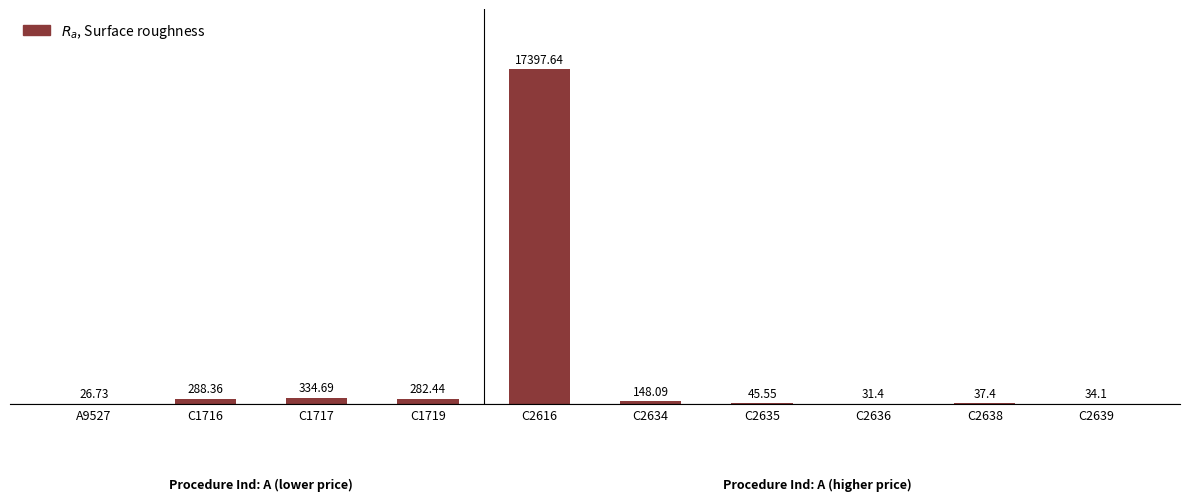

Count the number of data series in this chart.

1